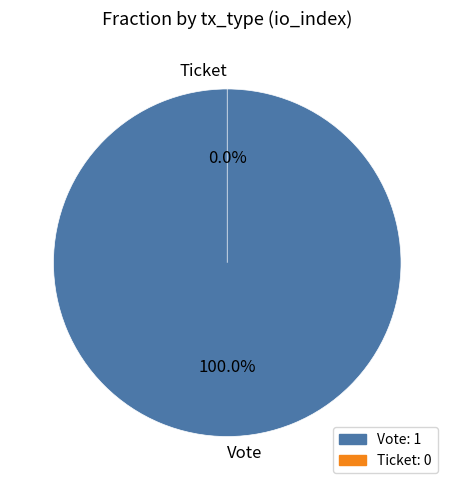

Which slice represents more than half of the pie?

Vote